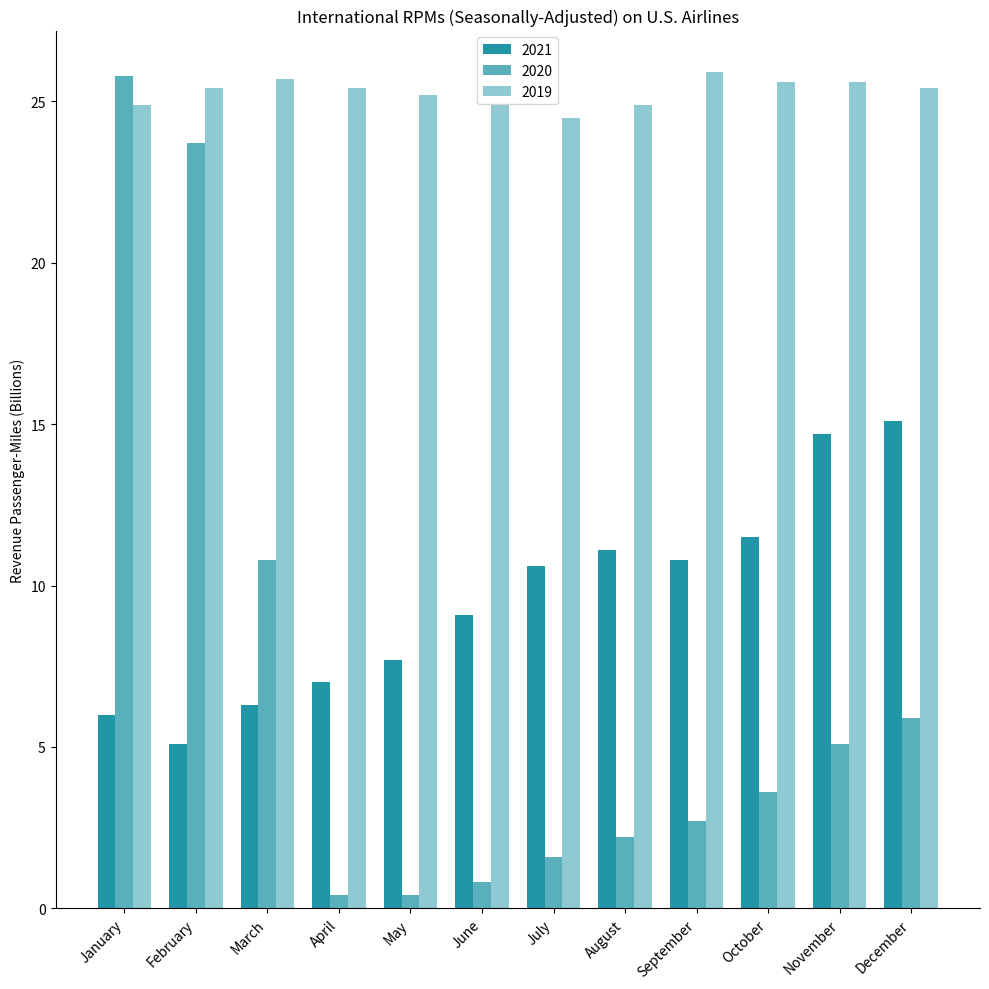

Which series has the largest total across all categories?

2019